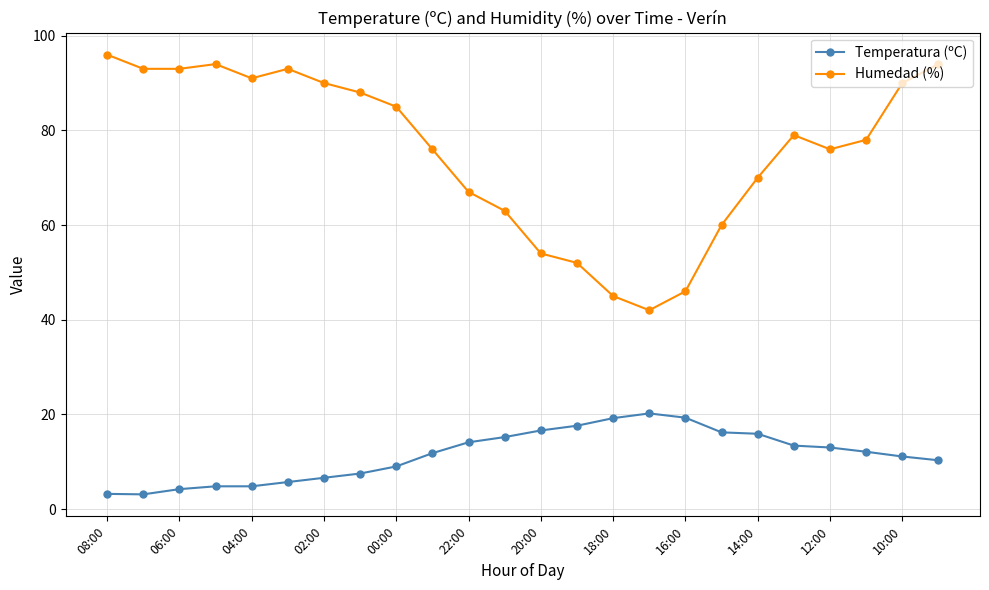

What is the value of the Humedad (%) point at the 24th from the left?

94.0